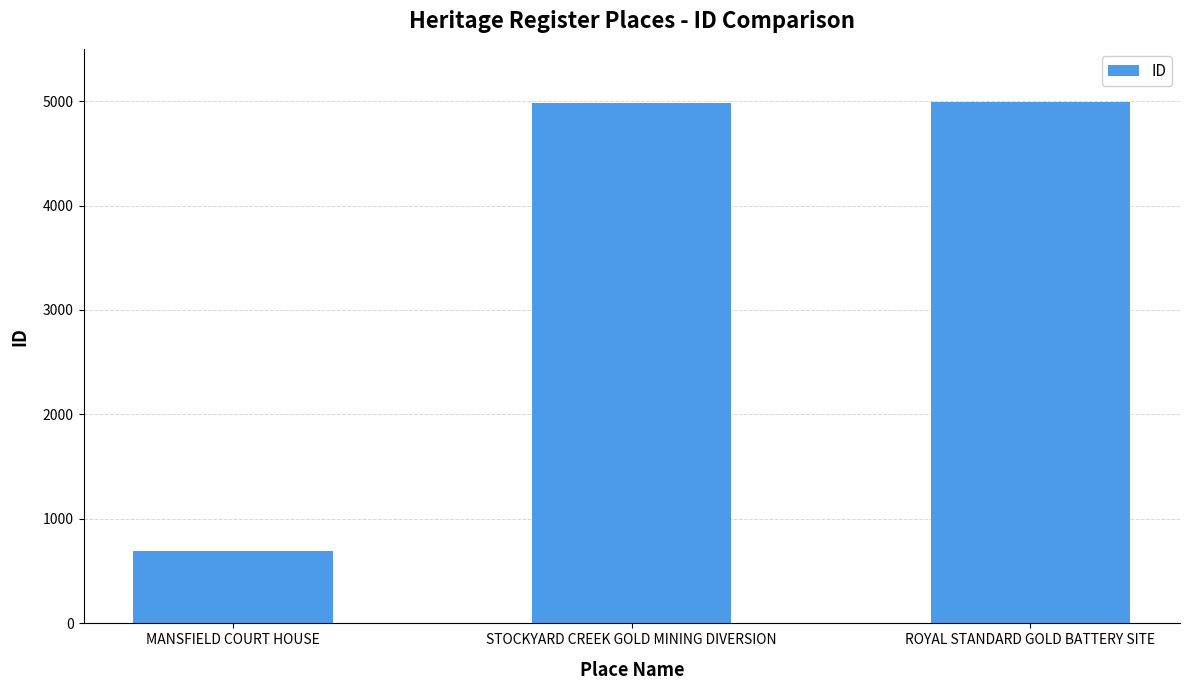

What is the label of the 1st bar from the right?

ROYAL STANDARD GOLD BATTERY SITE